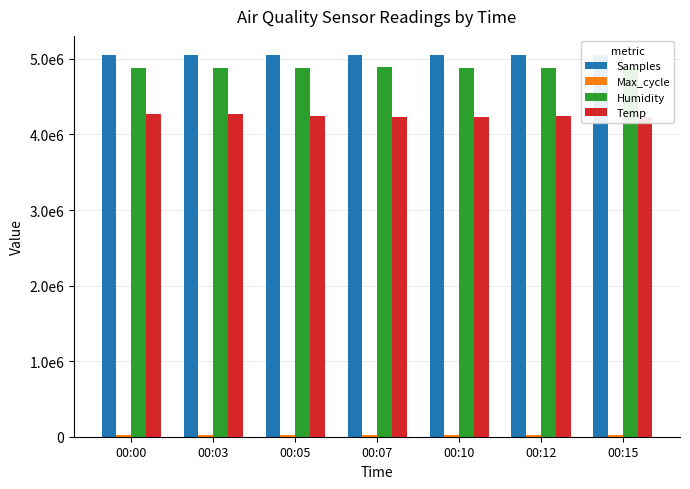

What are all the series names shown in the legend?

Samples, Max_cycle, Humidity, Temp